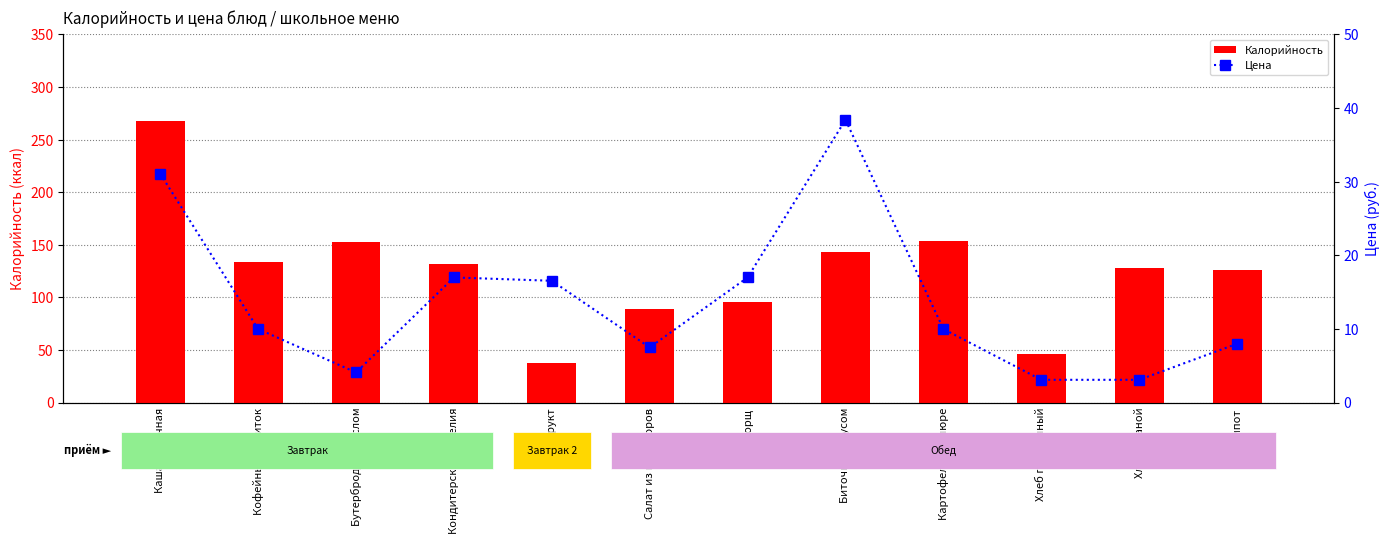

What position from the right is Хлеб ржаной?

2